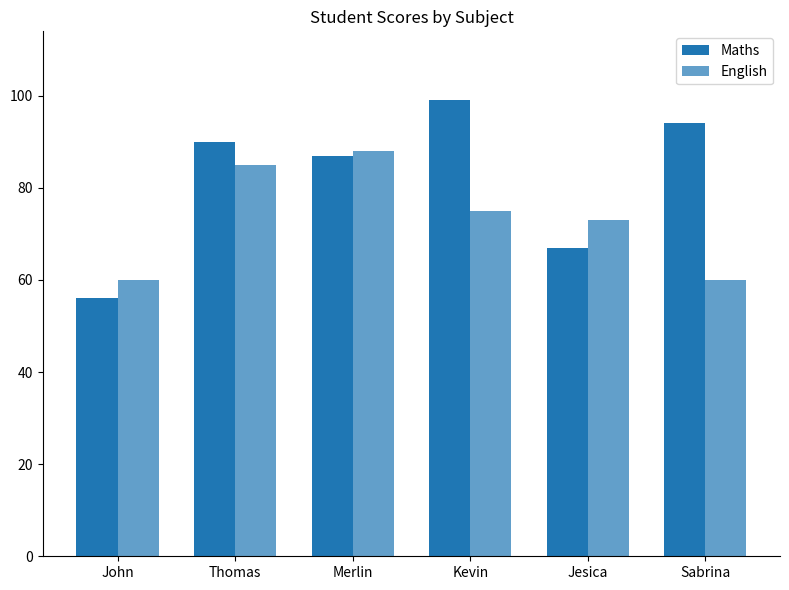

What is the difference between the highest and lowest values at Kevin?

24